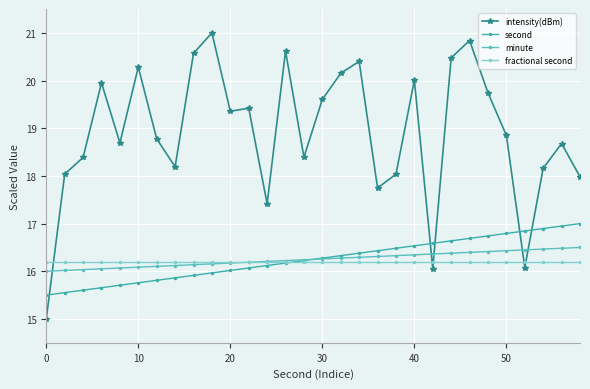

What is the value of the fractional second point at the 28th from the left?

16.2